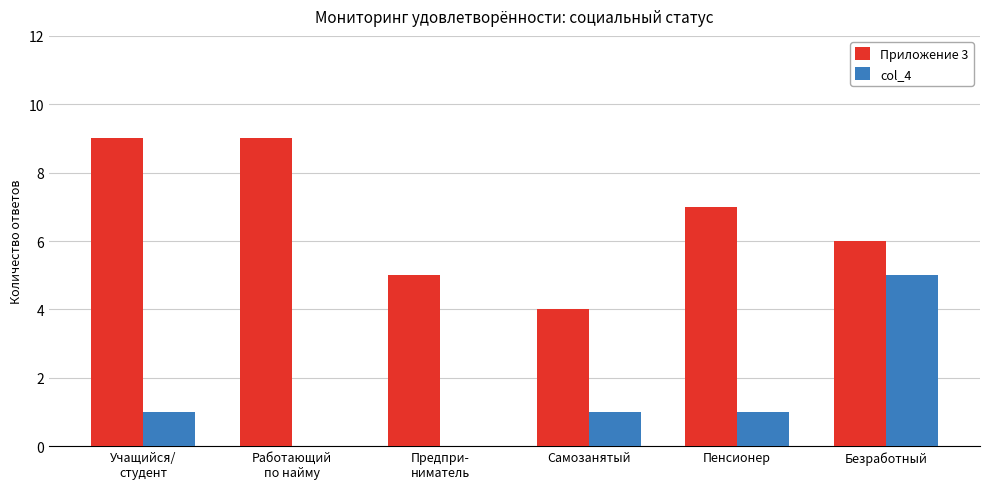

Reading left to right, transcribe all the data shown in this chart.

Приложение 3: 9	9	5	4	7	6
col_4: 1	0	0	1	1	5